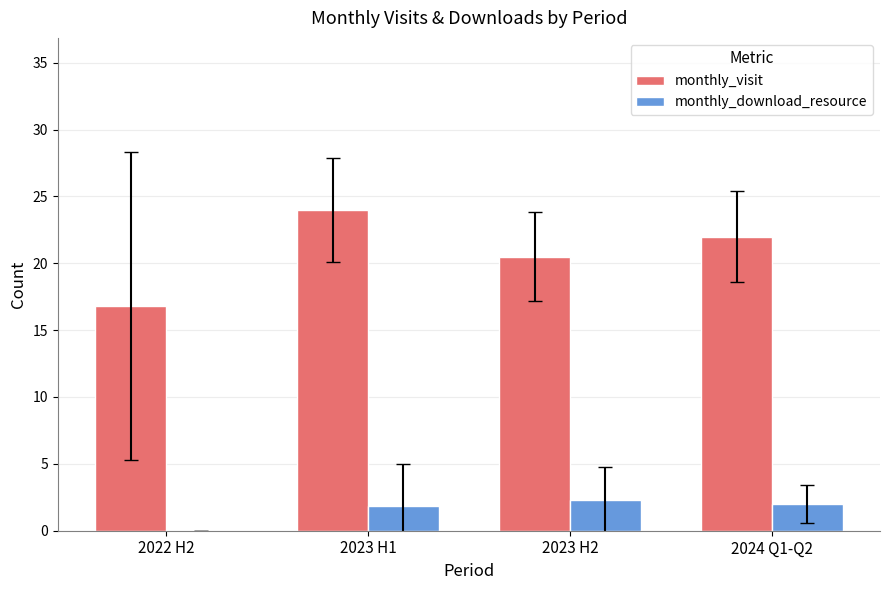

What is the approximate value of monthly_download_resource at 2023 H2?

2.3